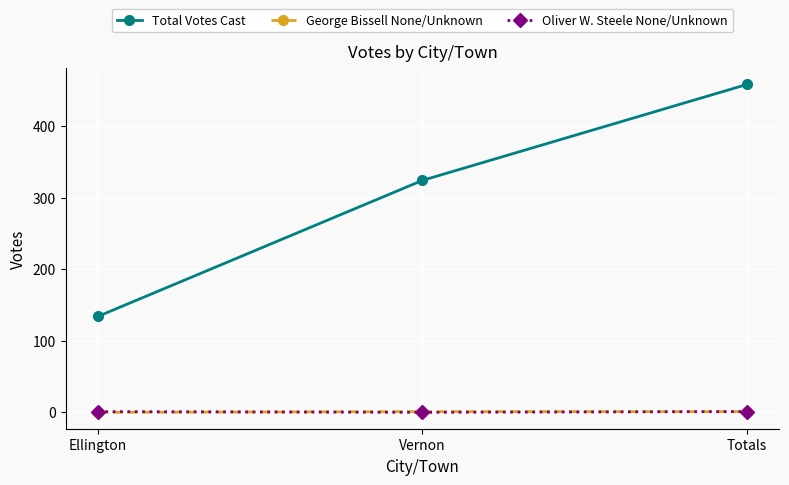

How many lines are shown in the chart?

3